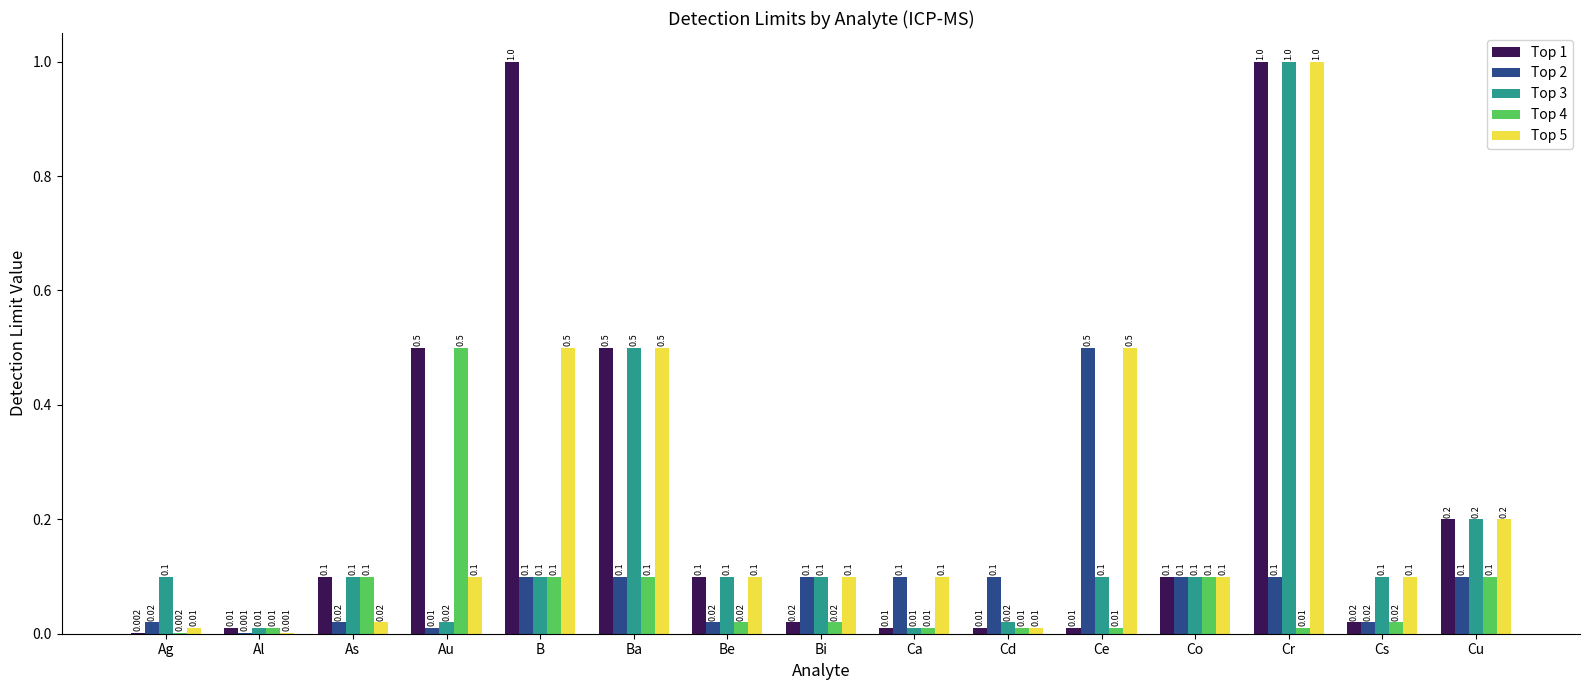

At which label does Top 2 reach its peak?

Ce